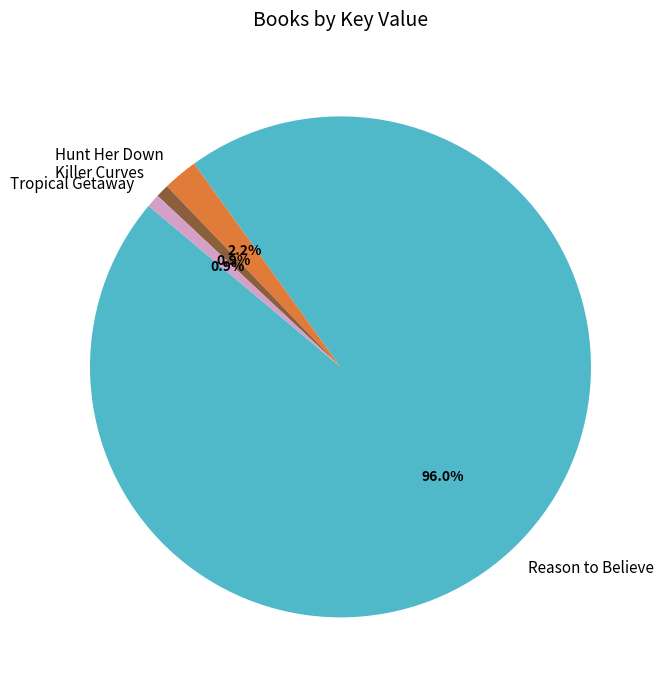

What percentage is the Hunt Her Down slice, to the nearest percent?

2%